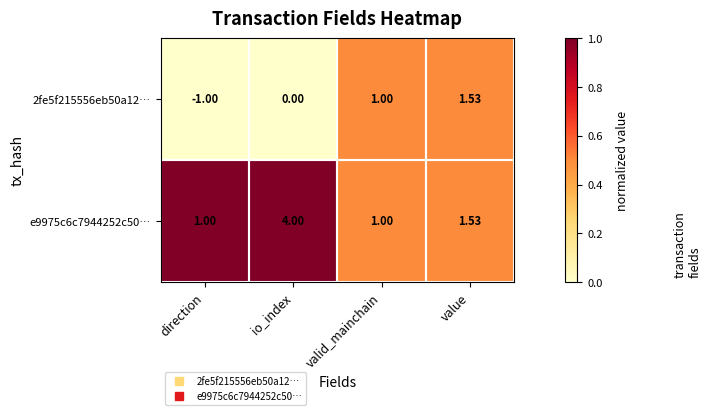

At which category is the sum across all series the highest?

io_index